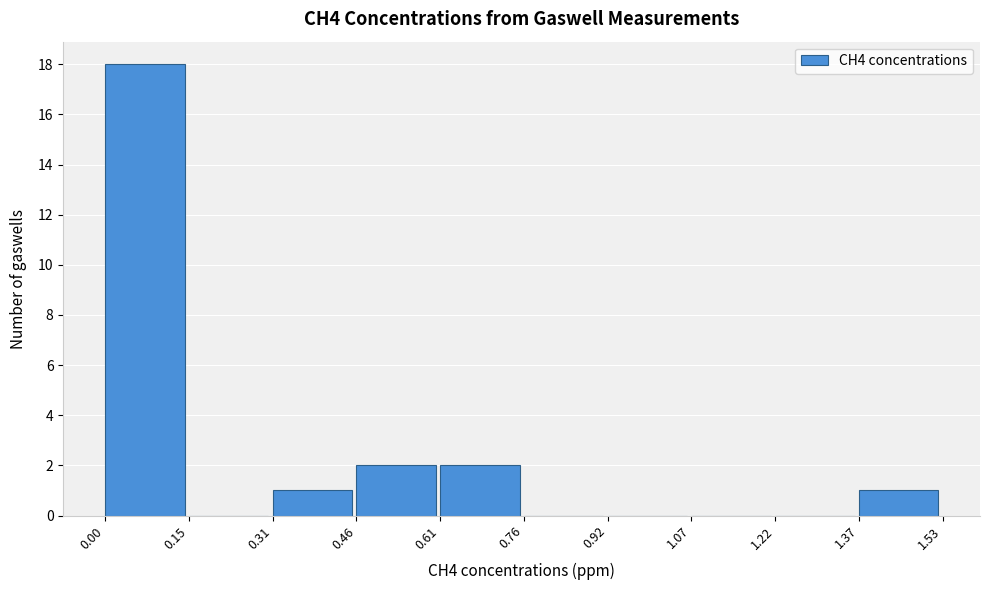

How tall is the bar that spans 0.46 to 0.61 on the x-axis? The values are not printed on the chart, so give them approximately, as read against the axis.

2